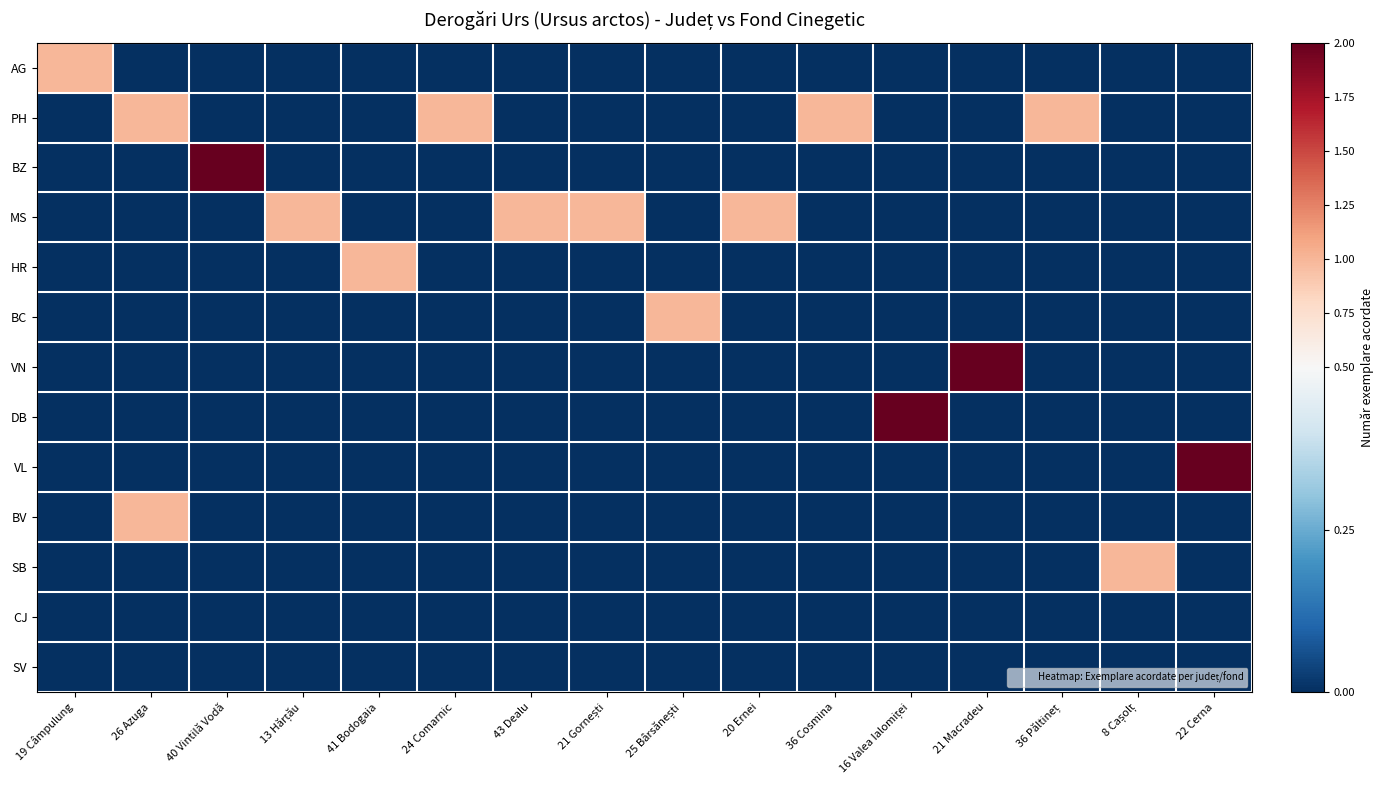

At 21 Gornești, list the series in order from largest to smallest.

MS, AG, PH, BZ, HR, BC, VN, DB, VL, BV, SB, CJ, SV